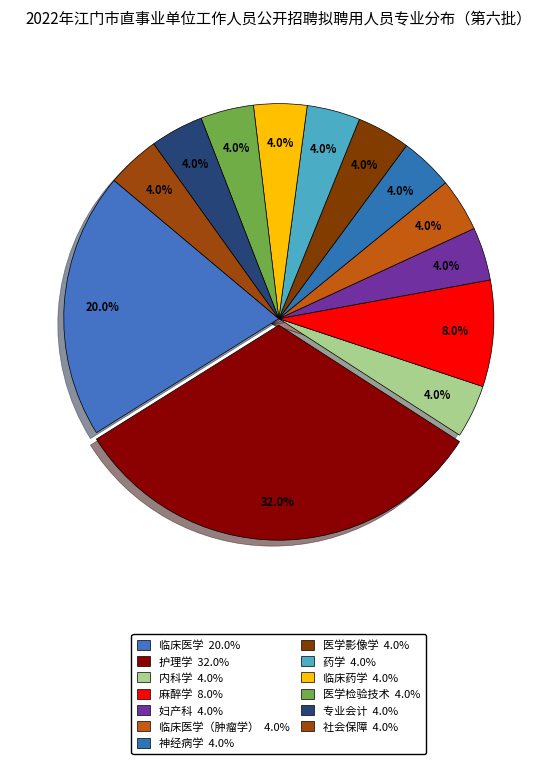

How many slices are in this pie chart?

13